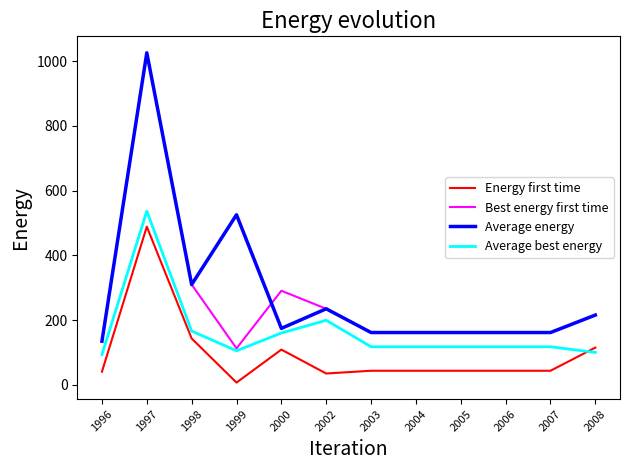

Which category has the lowest value in the Best energy first time series?

1999